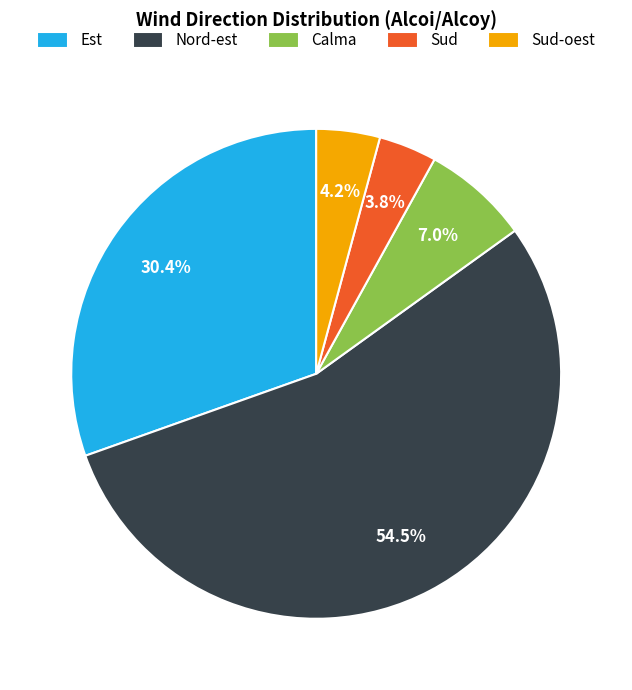

Which has a higher value, Sud or Est?

Est